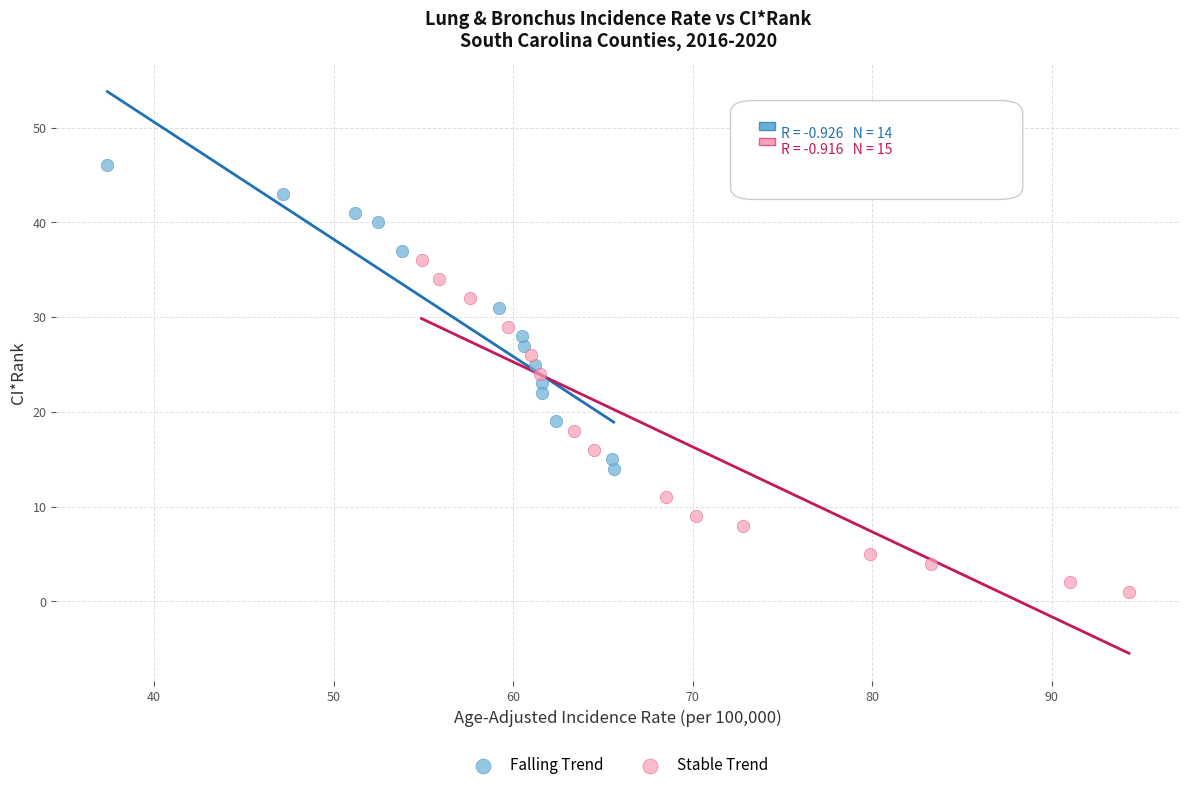

Which series reaches the maximum Y coordinate?

Falling Trend